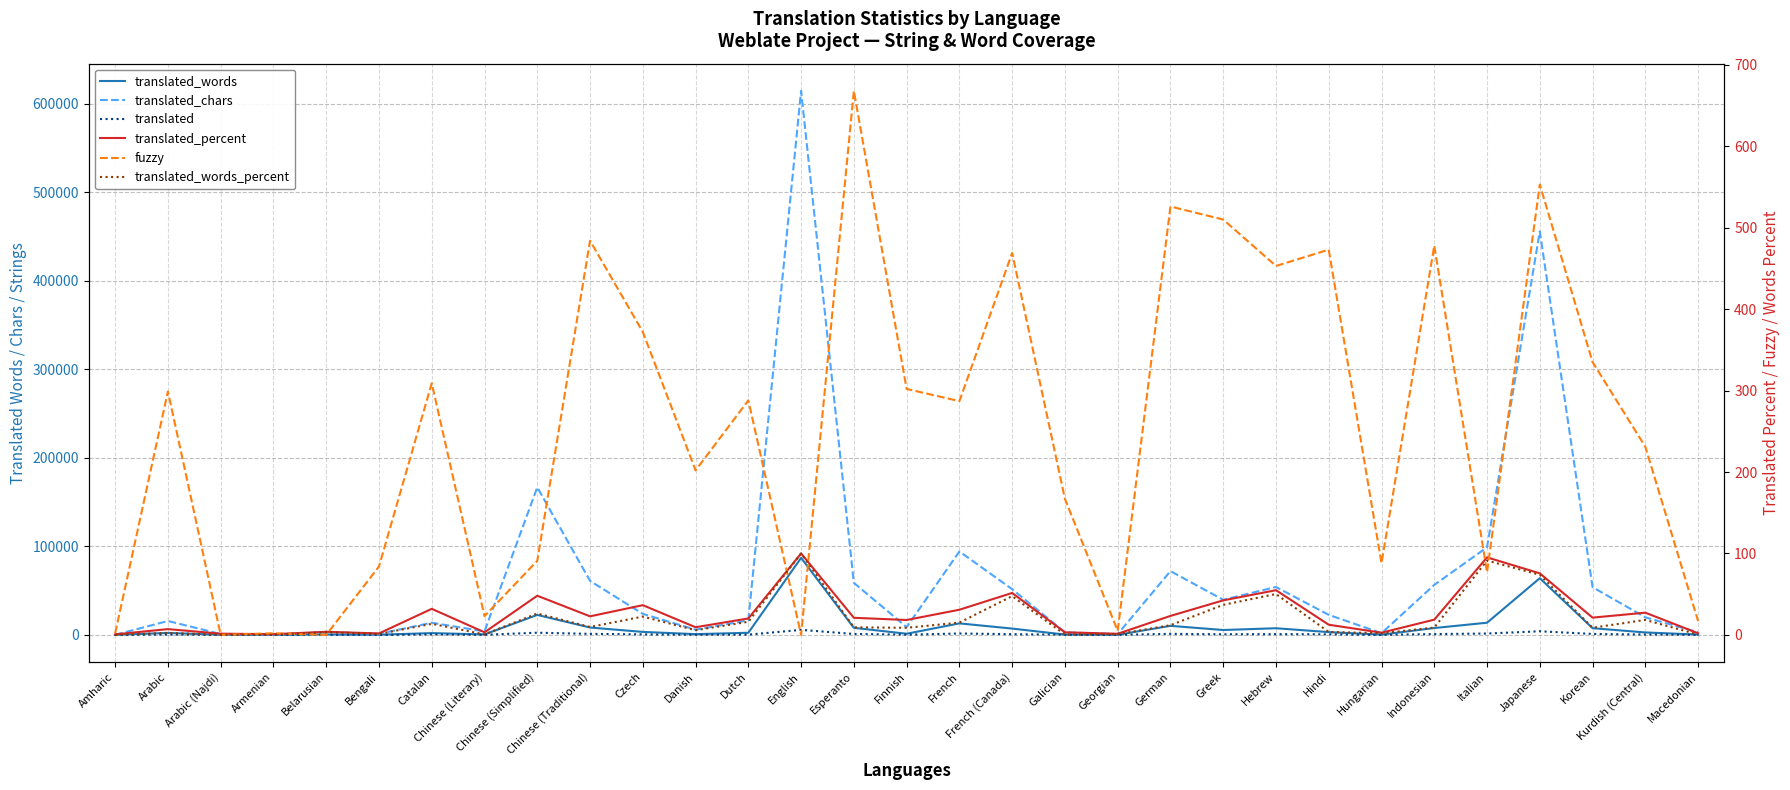

At which label is translated_words_percent closest to 50?

Hebrew